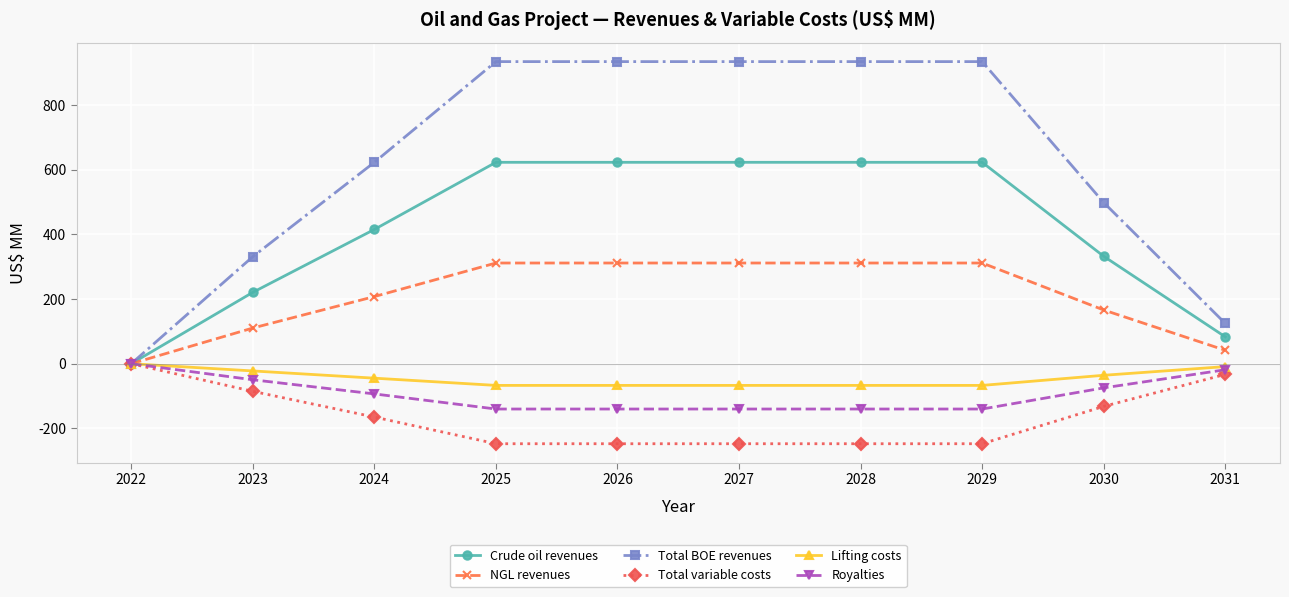

What is the difference between the maximum and second lowest values in the Total BOE revenues series?

809.1